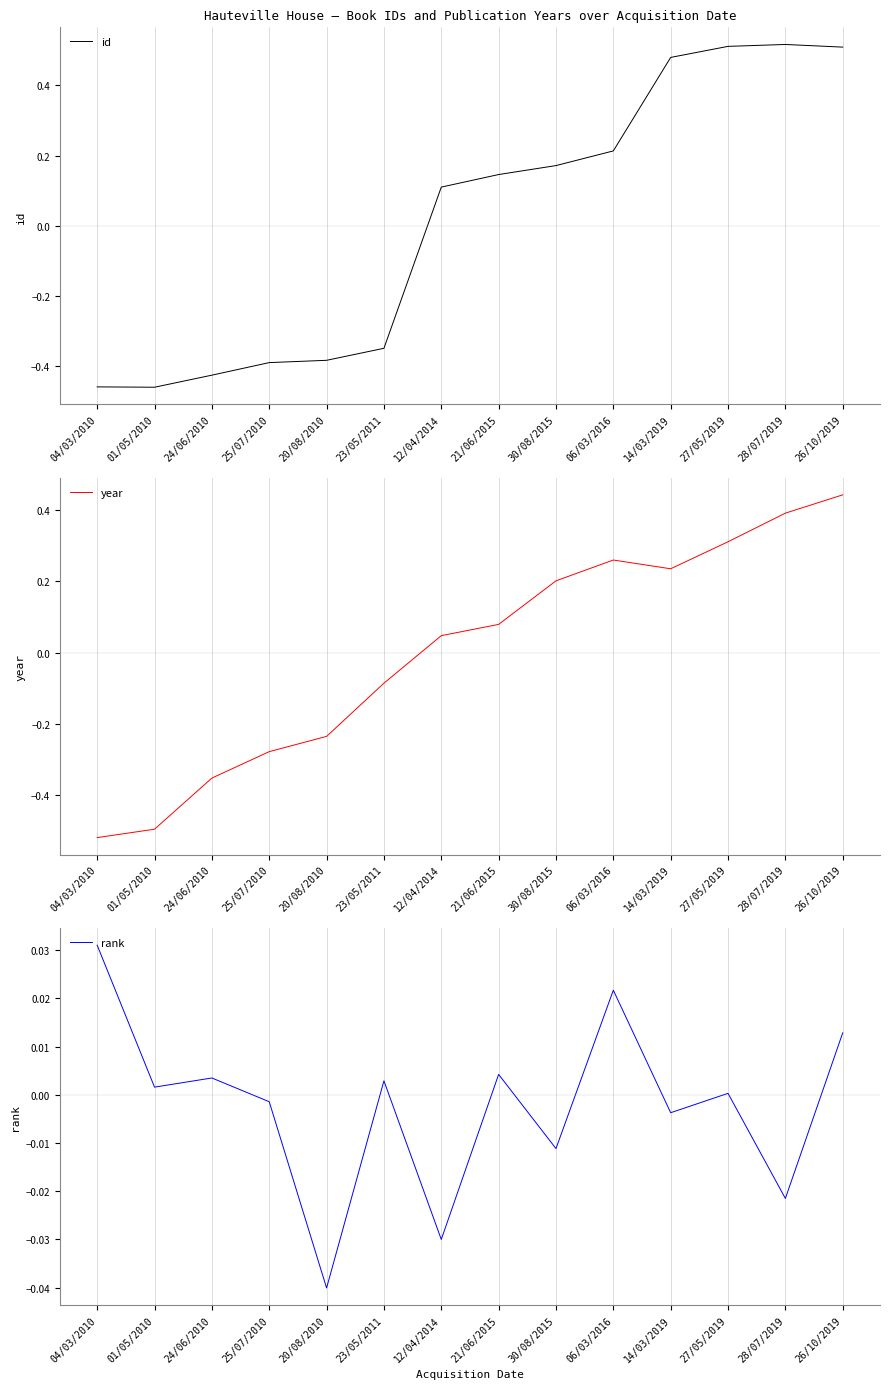

How many intersections are there between rank and year?

1